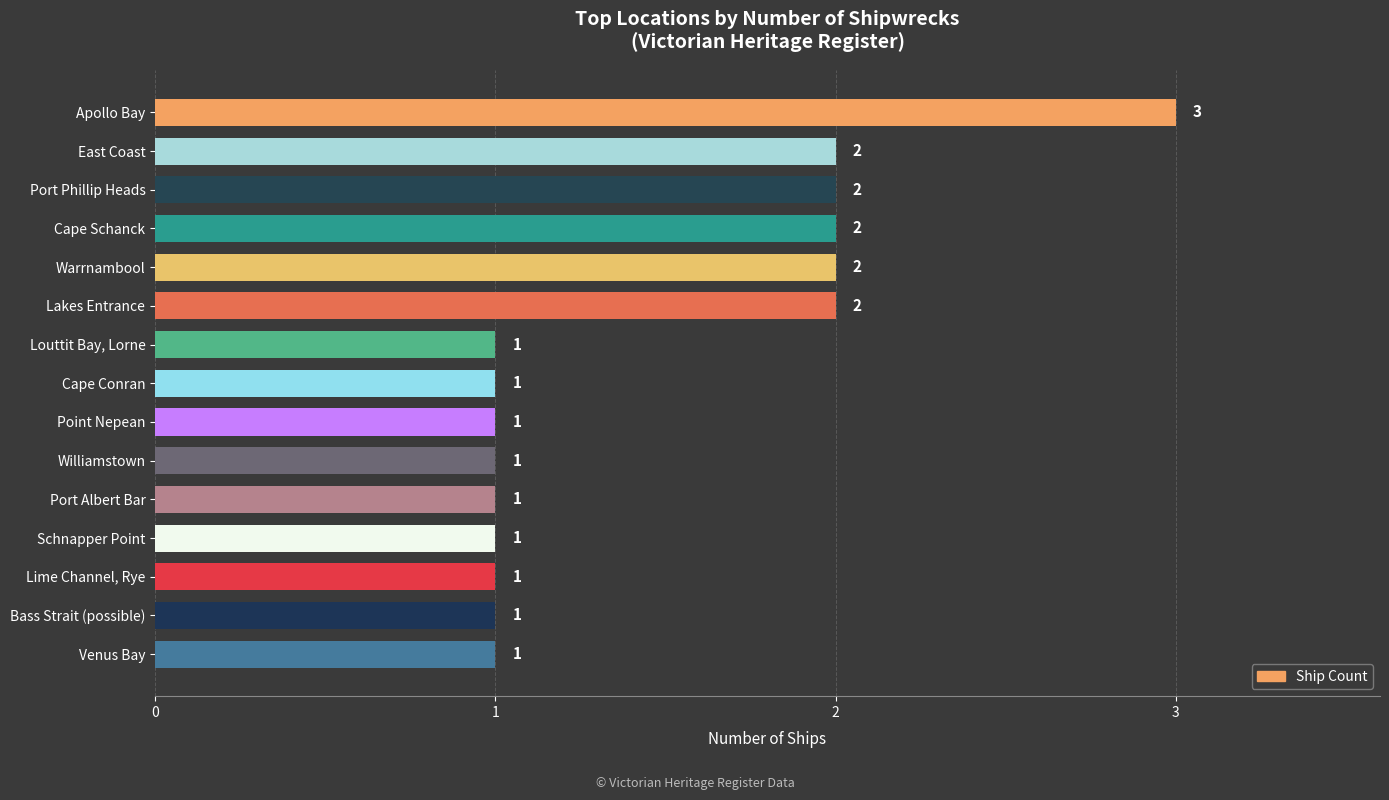

Does the chart contain any negative values?

No